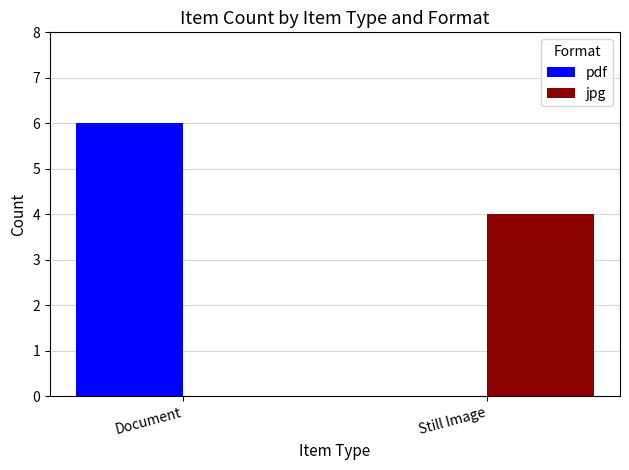

Which series has the widest spread of values?

pdf